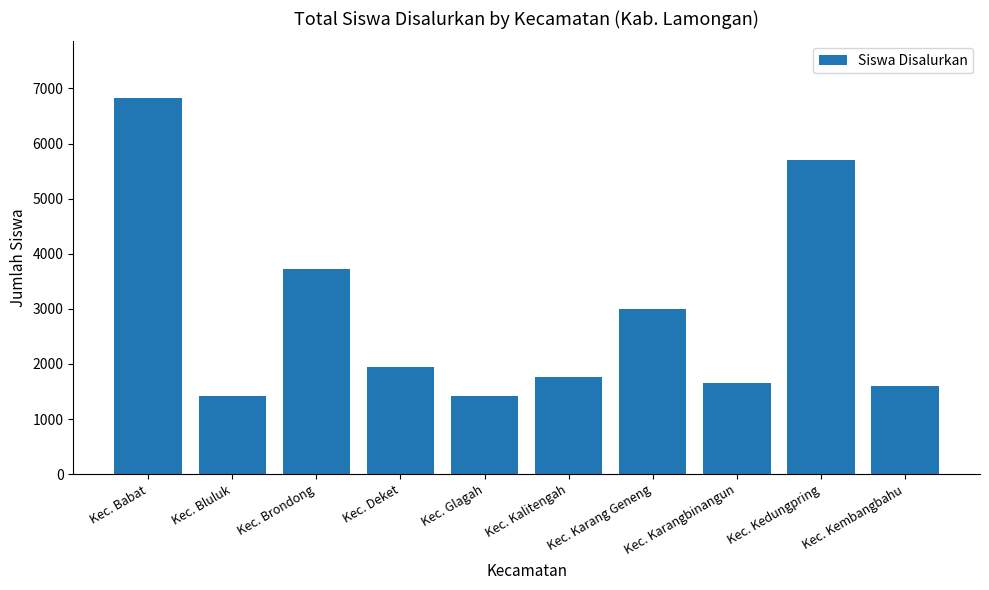

What is the difference between the maximum and minimum values?

5419